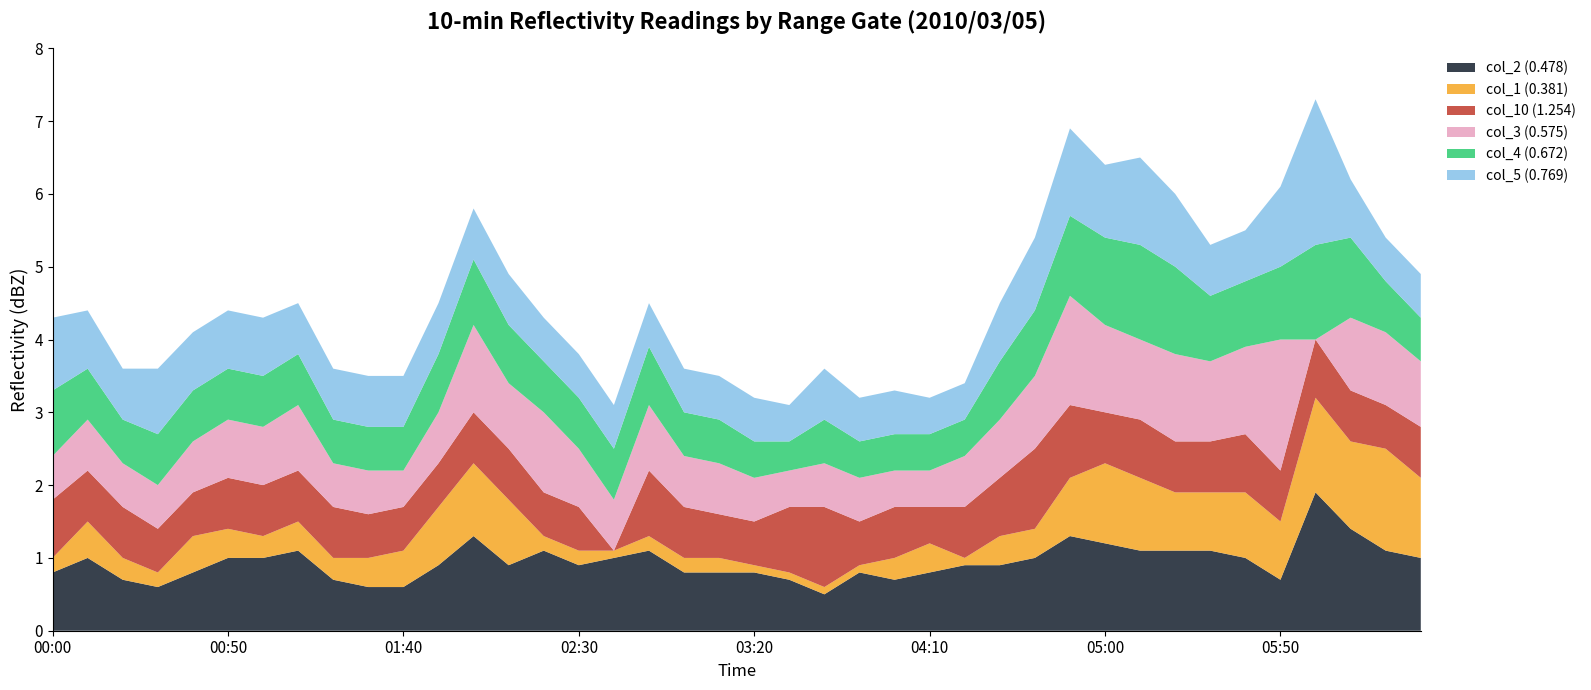

Reading left to right, list all the values displayed in this chart.

col_2 (0.478): 2010/03/05 00:00=0.8	2010/03/05 00:10=1.0	2010/03/05 00:20=0.7	2010/03/05 00:30=0.6	2010/03/05 00:40=0.8	2010/03/05 00:50=1.0	2010/03/05 01:00=1.0	2010/03/05 01:10=1.1	2010/03/05 01:20=0.7	2010/03/05 01:30=0.6	2010/03/05 01:40=0.6	2010/03/05 01:50=0.9	2010/03/05 02:00=1.3	2010/03/05 02:10=0.9	2010/03/05 02:20=1.1	2010/03/05 02:30=0.9	2010/03/05 02:40=1.0	2010/03/05 02:50=1.1	2010/03/05 03:00=0.8	2010/03/05 03:10=0.8	2010/03/05 03:20=0.8	2010/03/05 03:30=0.7	2010/03/05 03:40=0.5	2010/03/05 03:50=0.8	2010/03/05 04:00=0.7	2010/03/05 04:10=0.8	2010/03/05 04:20=0.9	2010/03/05 04:30=0.9	2010/03/05 04:40=1.0	2010/03/05 04:50=1.3	2010/03/05 05:00=1.2	2010/03/05 05:10=1.1	2010/03/05 05:20=1.1	2010/03/05 05:30=1.1	2010/03/05 05:40=1.0	2010/03/05 05:50=0.7	2010/03/05 06:00=1.9	2010/03/05 06:10=1.4	2010/03/05 06:20=1.1	2010/03/05 06:30=1.0
col_1 (0.381): 2010/03/05 00:00=0.2	2010/03/05 00:10=0.5	2010/03/05 00:20=0.3	2010/03/05 00:30=0.2	2010/03/05 00:40=0.5	2010/03/05 00:50=0.4	2010/03/05 01:00=0.3	2010/03/05 01:10=0.4	2010/03/05 01:20=0.3	2010/03/05 01:30=0.4	2010/03/05 01:40=0.5	2010/03/05 01:50=0.8	2010/03/05 02:00=1.0	2010/03/05 02:10=0.9	2010/03/05 02:20=0.2	2010/03/05 02:30=0.2	2010/03/05 02:40=0.1	2010/03/05 02:50=0.2	2010/03/05 03:00=0.2	2010/03/05 03:10=0.2	2010/03/05 03:20=0.1	2010/03/05 03:30=0.1	2010/03/05 03:40=0.1	2010/03/05 03:50=0.1	2010/03/05 04:00=0.3	2010/03/05 04:10=0.4	2010/03/05 04:20=0.1	2010/03/05 04:30=0.4	2010/03/05 04:40=0.4	2010/03/05 04:50=0.8	2010/03/05 05:00=1.1	2010/03/05 05:10=1.0	2010/03/05 05:20=0.8	2010/03/05 05:30=0.8	2010/03/05 05:40=0.9	2010/03/05 05:50=0.8	2010/03/05 06:00=1.3	2010/03/05 06:10=1.2	2010/03/05 06:20=1.4	2010/03/05 06:30=1.1
col_10 (1.254): 2010/03/05 00:00=0.8	2010/03/05 00:10=0.7	2010/03/05 00:20=0.7	2010/03/05 00:30=0.6	2010/03/05 00:40=0.6	2010/03/05 00:50=0.7	2010/03/05 01:00=0.7	2010/03/05 01:10=0.7	2010/03/05 01:20=0.7	2010/03/05 01:30=0.6	2010/03/05 01:40=0.6	2010/03/05 01:50=0.6	2010/03/05 02:00=0.7	2010/03/05 02:10=0.7	2010/03/05 02:20=0.6	2010/03/05 02:30=0.6	2010/03/05 02:40=0.0	2010/03/05 02:50=0.9	2010/03/05 03:00=0.7	2010/03/05 03:10=0.6	2010/03/05 03:20=0.6	2010/03/05 03:30=0.9	2010/03/05 03:40=1.1	2010/03/05 03:50=0.6	2010/03/05 04:00=0.7	2010/03/05 04:10=0.5	2010/03/05 04:20=0.7	2010/03/05 04:30=0.8	2010/03/05 04:40=1.1	2010/03/05 04:50=1.0	2010/03/05 05:00=0.7	2010/03/05 05:10=0.8	2010/03/05 05:20=0.7	2010/03/05 05:30=0.7	2010/03/05 05:40=0.8	2010/03/05 05:50=0.7	2010/03/05 06:00=0.8	2010/03/05 06:10=0.7	2010/03/05 06:20=0.6	2010/03/05 06:30=0.7
col_3 (0.575): 2010/03/05 00:00=0.6	2010/03/05 00:10=0.7	2010/03/05 00:20=0.6	2010/03/05 00:30=0.6	2010/03/05 00:40=0.7	2010/03/05 00:50=0.8	2010/03/05 01:00=0.8	2010/03/05 01:10=0.9	2010/03/05 01:20=0.6	2010/03/05 01:30=0.6	2010/03/05 01:40=0.5	2010/03/05 01:50=0.7	2010/03/05 02:00=1.2	2010/03/05 02:10=0.9	2010/03/05 02:20=1.1	2010/03/05 02:30=0.8	2010/03/05 02:40=0.7	2010/03/05 02:50=0.9	2010/03/05 03:00=0.7	2010/03/05 03:10=0.7	2010/03/05 03:20=0.6	2010/03/05 03:30=0.5	2010/03/05 03:40=0.6	2010/03/05 03:50=0.6	2010/03/05 04:00=0.5	2010/03/05 04:10=0.5	2010/03/05 04:20=0.7	2010/03/05 04:30=0.8	2010/03/05 04:40=1.0	2010/03/05 04:50=1.5	2010/03/05 05:00=1.2	2010/03/05 05:10=1.1	2010/03/05 05:20=1.2	2010/03/05 05:30=1.1	2010/03/05 05:40=1.2	2010/03/05 05:50=1.8	2010/03/05 06:00=0.0	2010/03/05 06:10=1.0	2010/03/05 06:20=1.0	2010/03/05 06:30=0.9
col_4 (0.672): 2010/03/05 00:00=0.9	2010/03/05 00:10=0.7	2010/03/05 00:20=0.6	2010/03/05 00:30=0.7	2010/03/05 00:40=0.7	2010/03/05 00:50=0.7	2010/03/05 01:00=0.7	2010/03/05 01:10=0.7	2010/03/05 01:20=0.6	2010/03/05 01:30=0.6	2010/03/05 01:40=0.6	2010/03/05 01:50=0.8	2010/03/05 02:00=0.9	2010/03/05 02:10=0.8	2010/03/05 02:20=0.7	2010/03/05 02:30=0.7	2010/03/05 02:40=0.7	2010/03/05 02:50=0.8	2010/03/05 03:00=0.6	2010/03/05 03:10=0.6	2010/03/05 03:20=0.5	2010/03/05 03:30=0.4	2010/03/05 03:40=0.6	2010/03/05 03:50=0.5	2010/03/05 04:00=0.5	2010/03/05 04:10=0.5	2010/03/05 04:20=0.5	2010/03/05 04:30=0.8	2010/03/05 04:40=0.9	2010/03/05 04:50=1.1	2010/03/05 05:00=1.2	2010/03/05 05:10=1.3	2010/03/05 05:20=1.2	2010/03/05 05:30=0.9	2010/03/05 05:40=0.9	2010/03/05 05:50=1.0	2010/03/05 06:00=1.3	2010/03/05 06:10=1.1	2010/03/05 06:20=0.7	2010/03/05 06:30=0.6
col_5 (0.769): 2010/03/05 00:00=1.0	2010/03/05 00:10=0.8	2010/03/05 00:20=0.7	2010/03/05 00:30=0.9	2010/03/05 00:40=0.8	2010/03/05 00:50=0.8	2010/03/05 01:00=0.8	2010/03/05 01:10=0.7	2010/03/05 01:20=0.7	2010/03/05 01:30=0.7	2010/03/05 01:40=0.7	2010/03/05 01:50=0.7	2010/03/05 02:00=0.7	2010/03/05 02:10=0.7	2010/03/05 02:20=0.6	2010/03/05 02:30=0.6	2010/03/05 02:40=0.6	2010/03/05 02:50=0.6	2010/03/05 03:00=0.6	2010/03/05 03:10=0.6	2010/03/05 03:20=0.6	2010/03/05 03:30=0.5	2010/03/05 03:40=0.7	2010/03/05 03:50=0.6	2010/03/05 04:00=0.6	2010/03/05 04:10=0.5	2010/03/05 04:20=0.5	2010/03/05 04:30=0.8	2010/03/05 04:40=1.0	2010/03/05 04:50=1.2	2010/03/05 05:00=1.0	2010/03/05 05:10=1.2	2010/03/05 05:20=1.0	2010/03/05 05:30=0.7	2010/03/05 05:40=0.7	2010/03/05 05:50=1.1	2010/03/05 06:00=2.0	2010/03/05 06:10=0.8	2010/03/05 06:20=0.6	2010/03/05 06:30=0.6